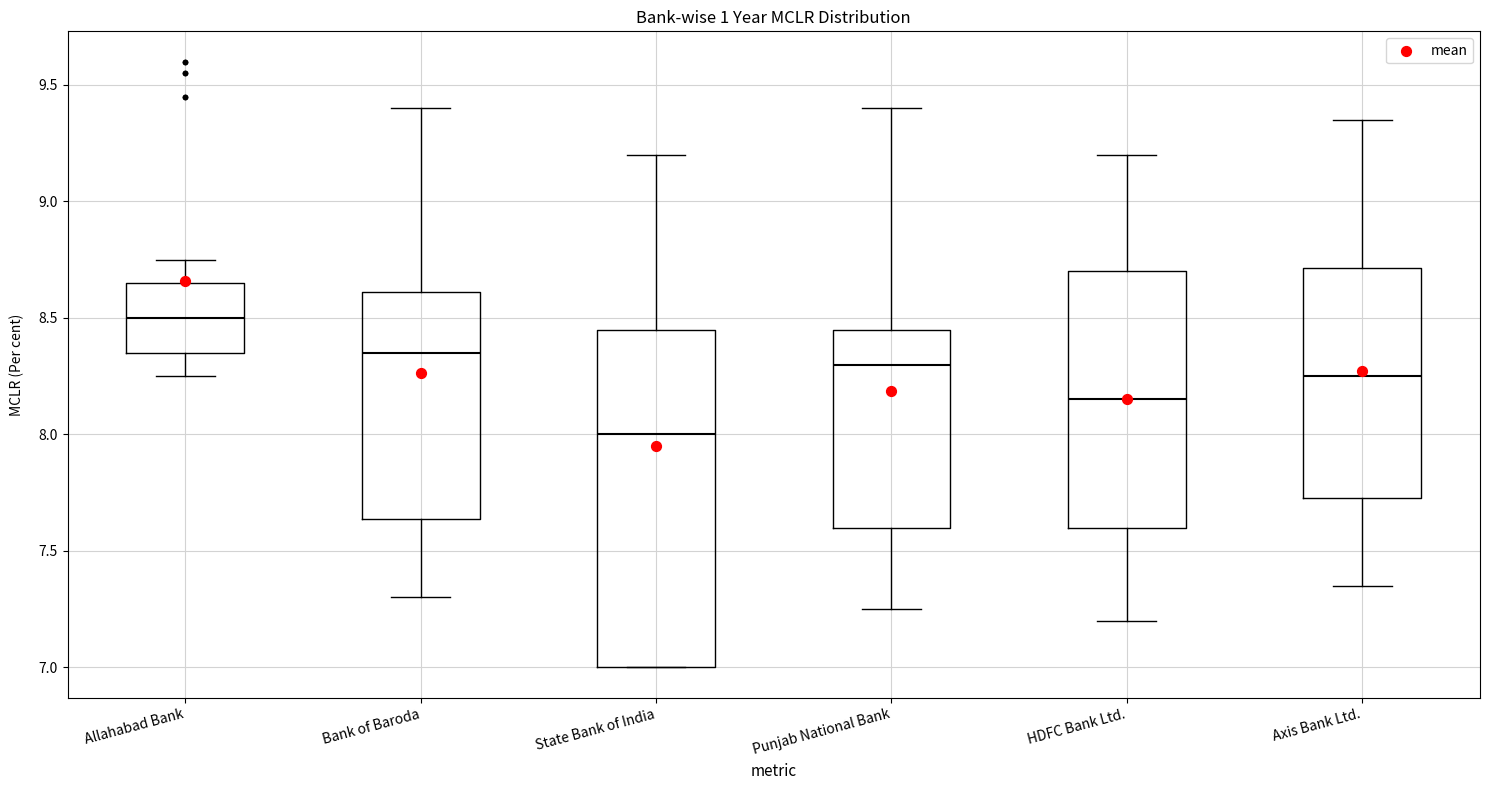

Reading left to right, read every box against the y-axis: the position of its median line, the range the box covers, and the ends of its whiskers. The values are not printed on the chart, so give them approximately, as read against the axis.

Allahabad Bank: median 8.50, box 8.35 to 8.65, whiskers 8.25 to 8.75
Bank of Baroda: median 8.35, box 7.65 to 8.60, whiskers 7.30 to 9.40
State Bank of India: median 8.00, box 7.00 to 8.45, whiskers 7.00 to 9.20
Punjab National Bank: median 8.30, box 7.60 to 8.45, whiskers 7.25 to 9.40
HDFC Bank Ltd.: median 8.15, box 7.60 to 8.70, whiskers 7.20 to 9.20
Axis Bank Ltd.: median 8.25, box 7.75 to 8.70, whiskers 7.35 to 9.35